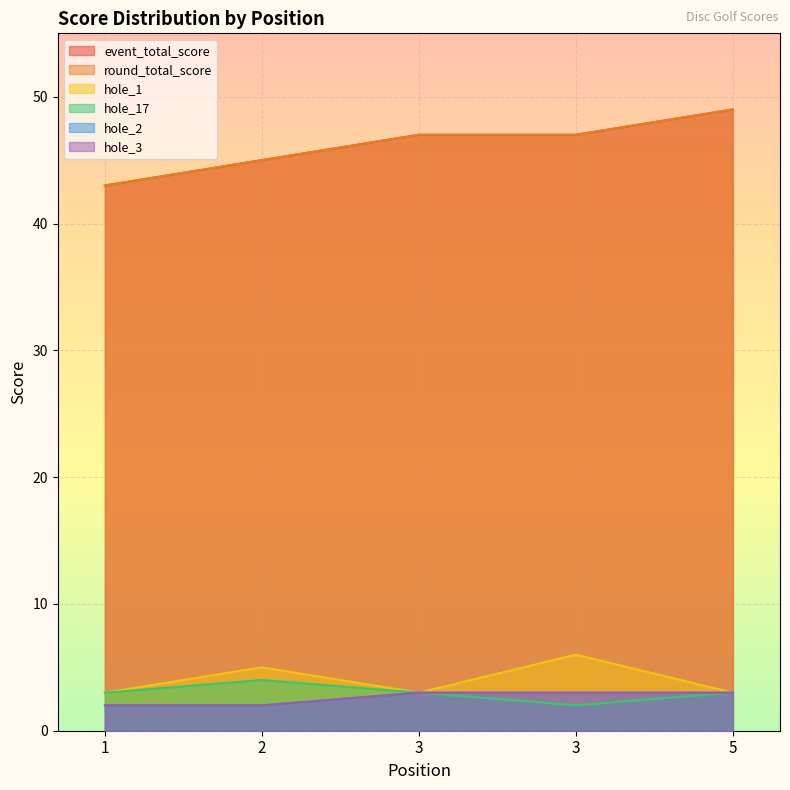

What is the difference between the highest and lowest values at 5?

46